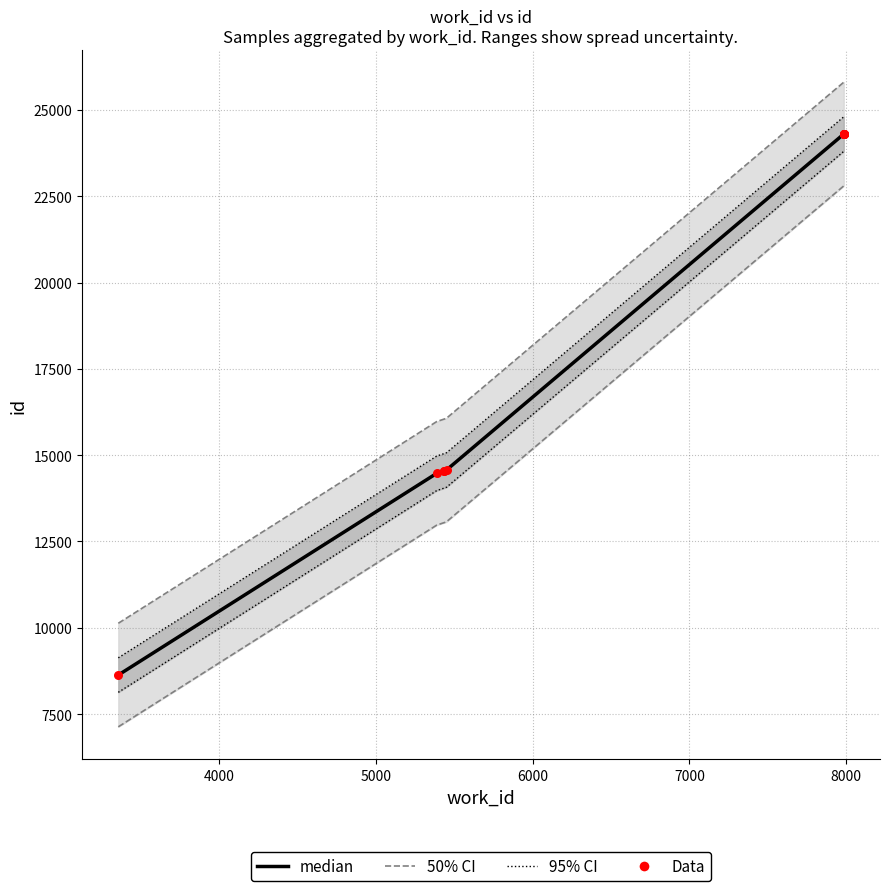

Which has a higher value, 4000 or 7000?

7000